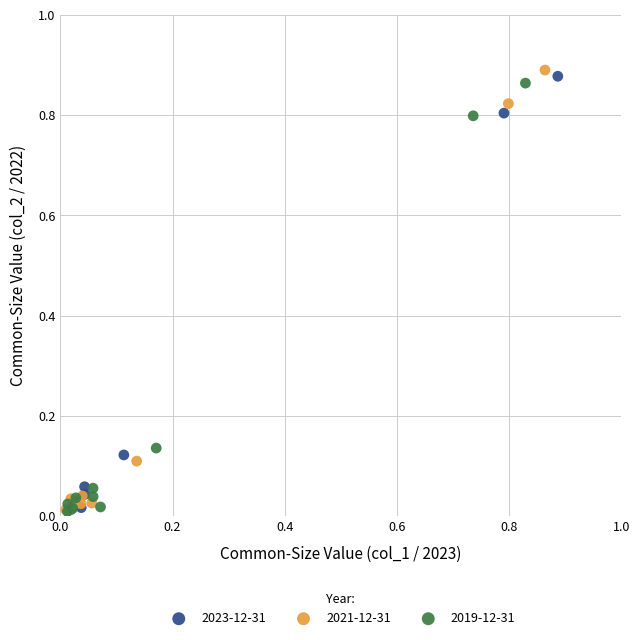

Which series contains the highest Y value?

2021-12-31